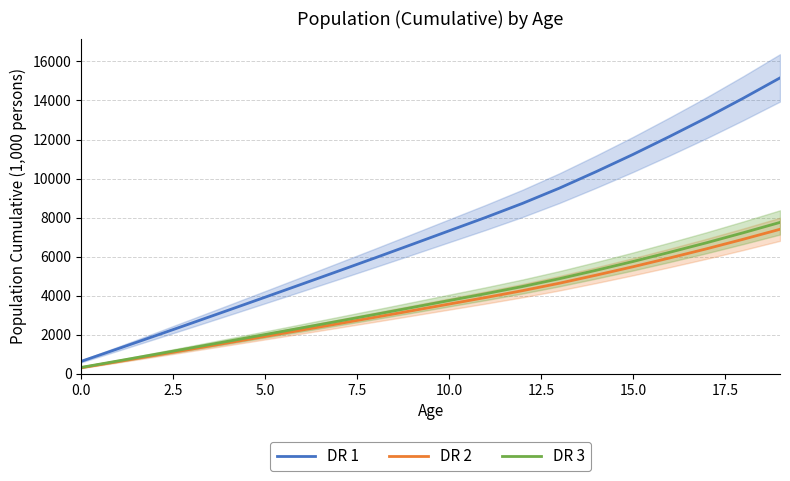

The value of DR 2 at 15.0 is 5481.8. True or false?

True